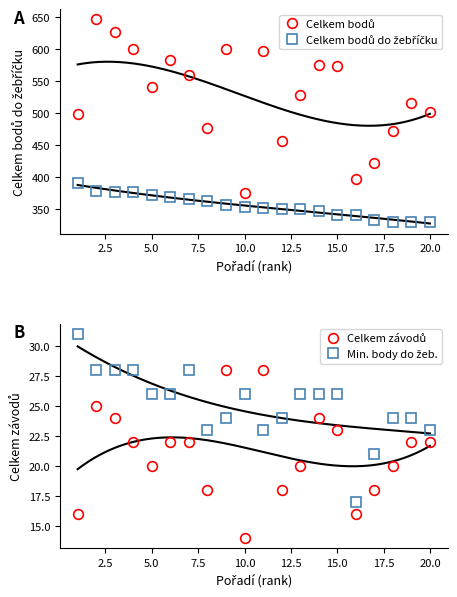

Reading right to left, extract all data points from this chart.

Celkem bodů: 501	516	472	422	396	574	576	529	457	598	375	600	477	559	583	541	600	627	647	499
Celkem bodů do žebříčku: 329	330	330	333	340	341	346	350	350	351	352	356	362	366	369	371	376	377	378	391
Celkem závodů: 22	22	20	18	16	23	24	20	18	28	14	28	18	22	22	20	22	24	25	16
Min. body do žeb.: 23	24	24	21	17	26	26	26	24	23	26	24	23	28	26	26	28	28	28	31